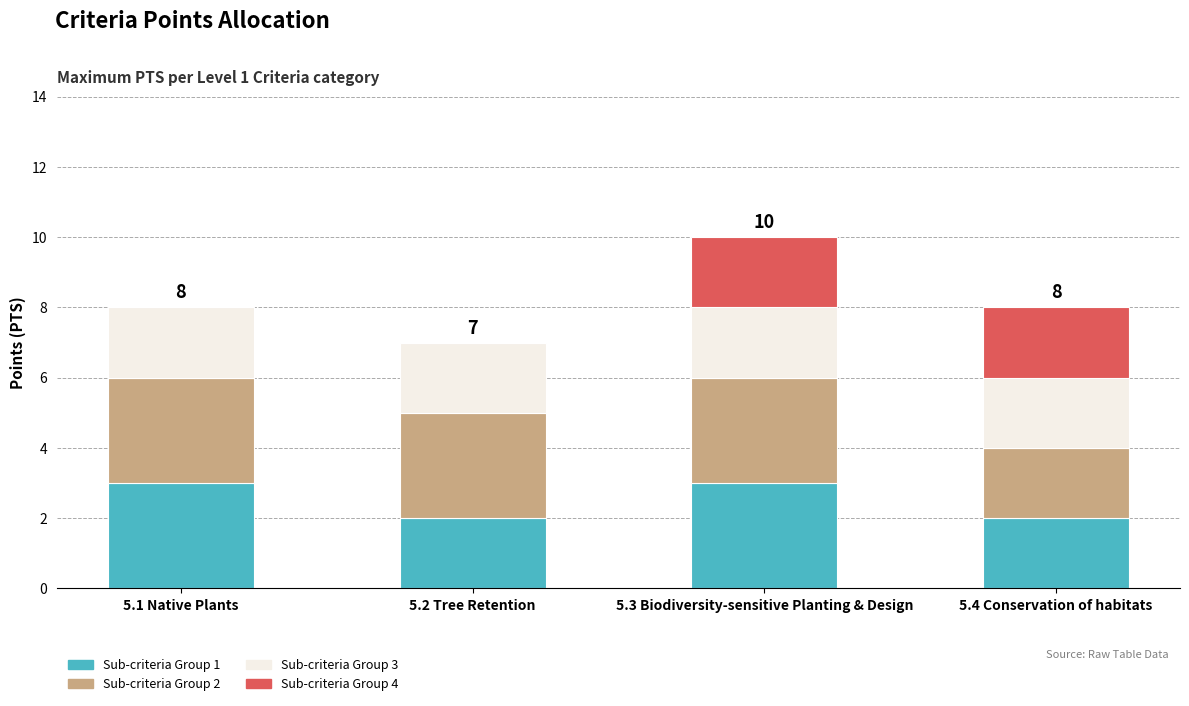

What is the sum of all Sub-criteria Group 1 values?

10